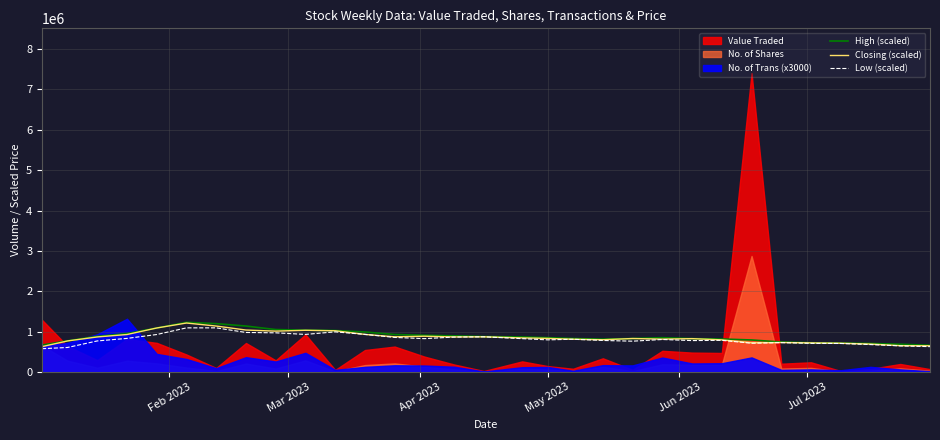

What is the maximum value for Closing (scaled)?

1212000.0